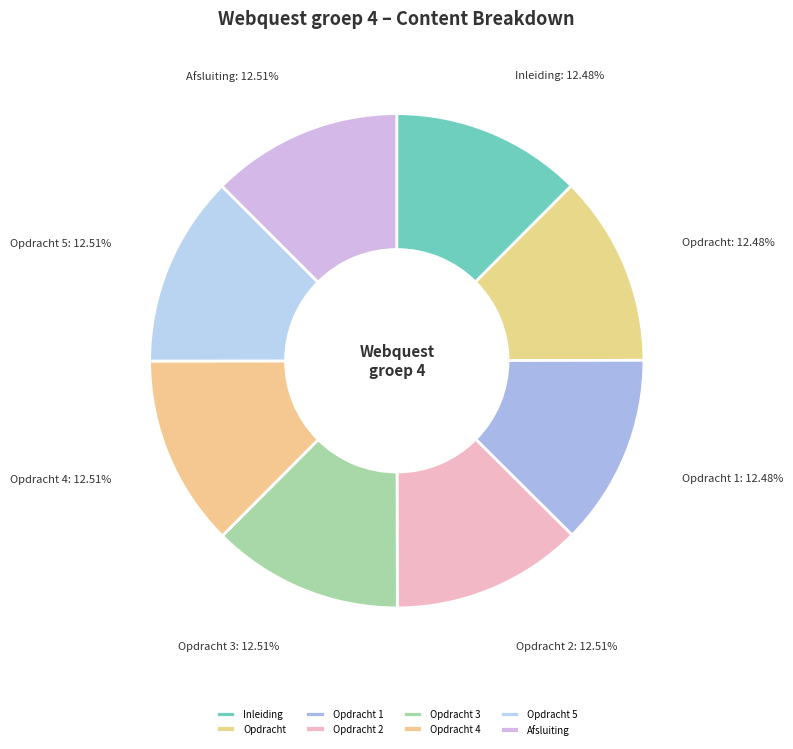

What is the ratio of the value at Afsluiting to the value at Opdracht 5?

1.0